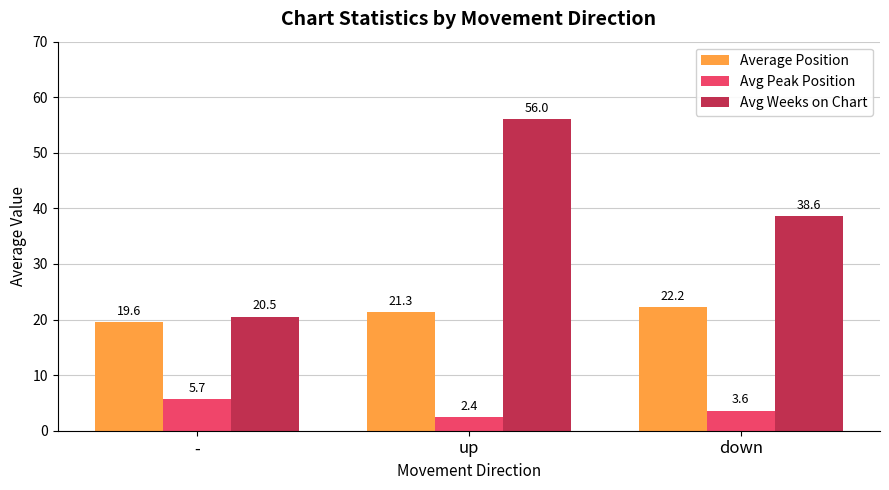

Which label corresponds to the largest value in the chart?

up